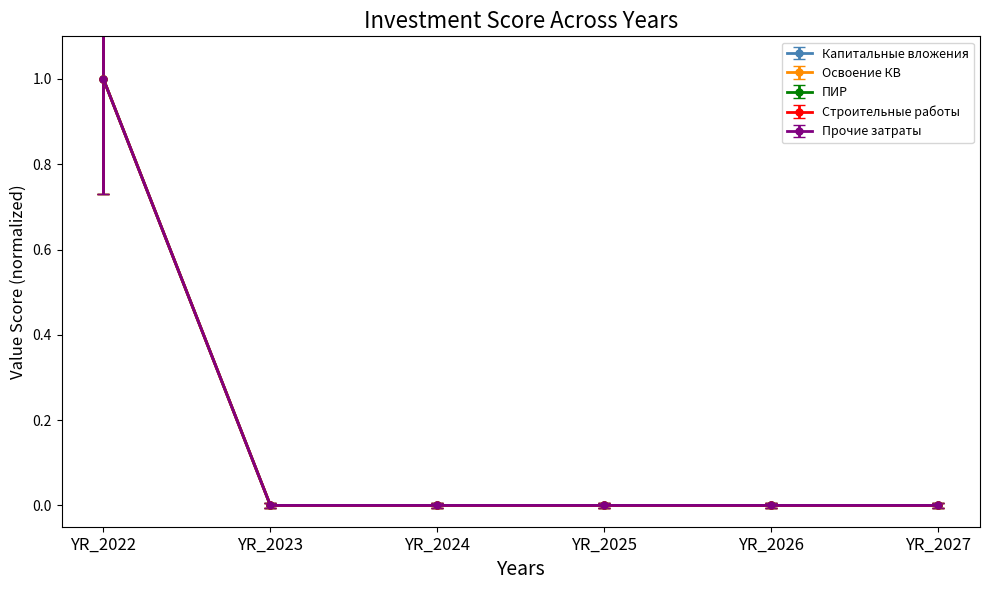

Is this an area chart (filled region under the line)?

No